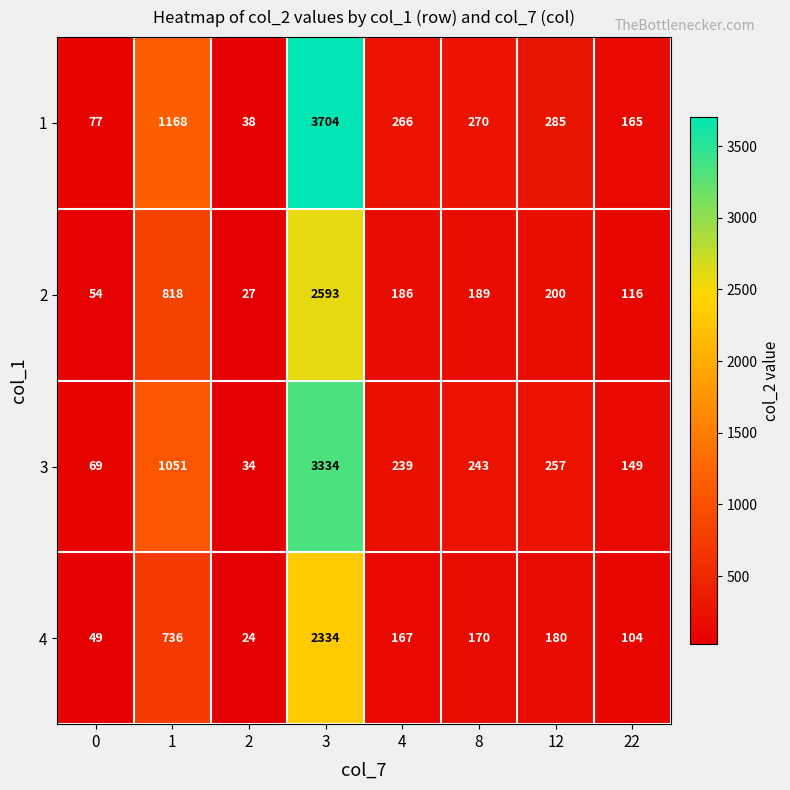

What is the approximate value of 4 at 4, to the nearest 50?

150